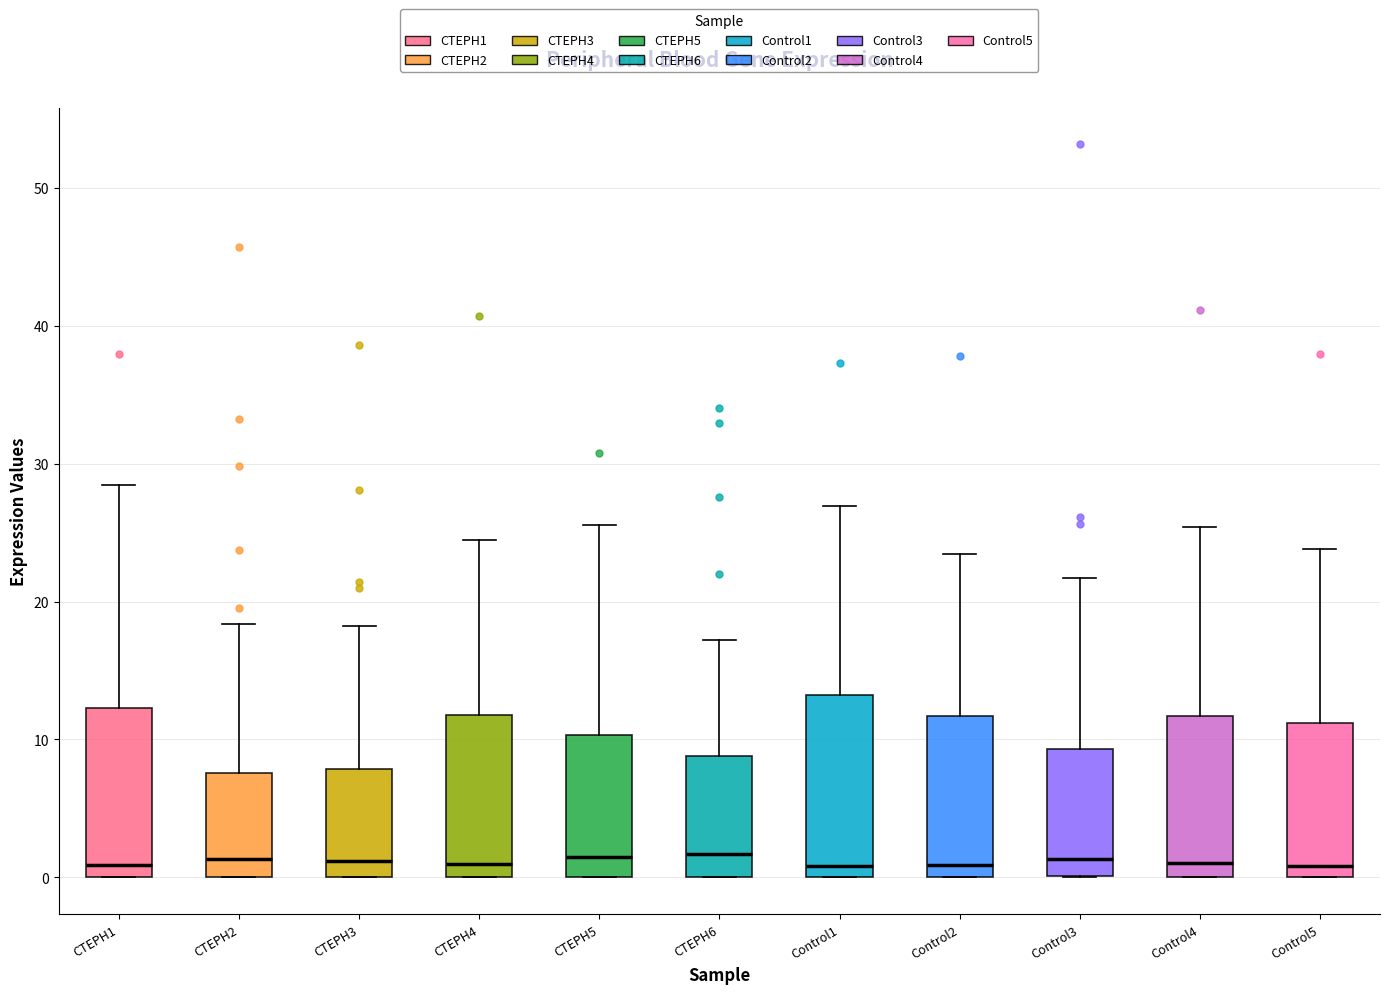

Where is the lower edge of the box for CTEPH5 on the y-axis? The values are not printed on the chart, so give them approximately, as read against the axis.

0